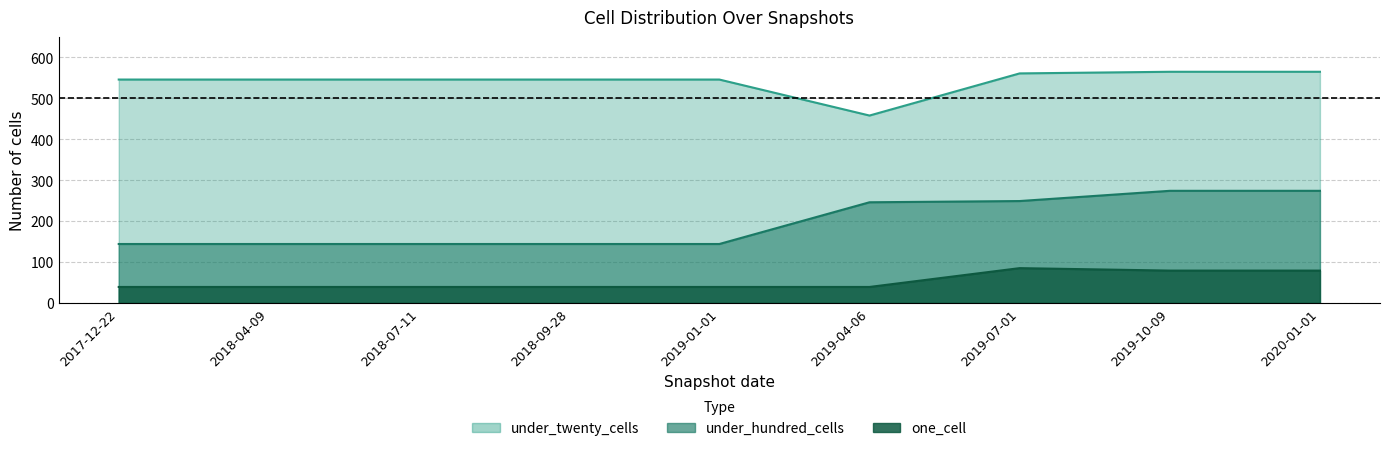

At which label does under_twenty_cells reach its minimum?

2019-04-06